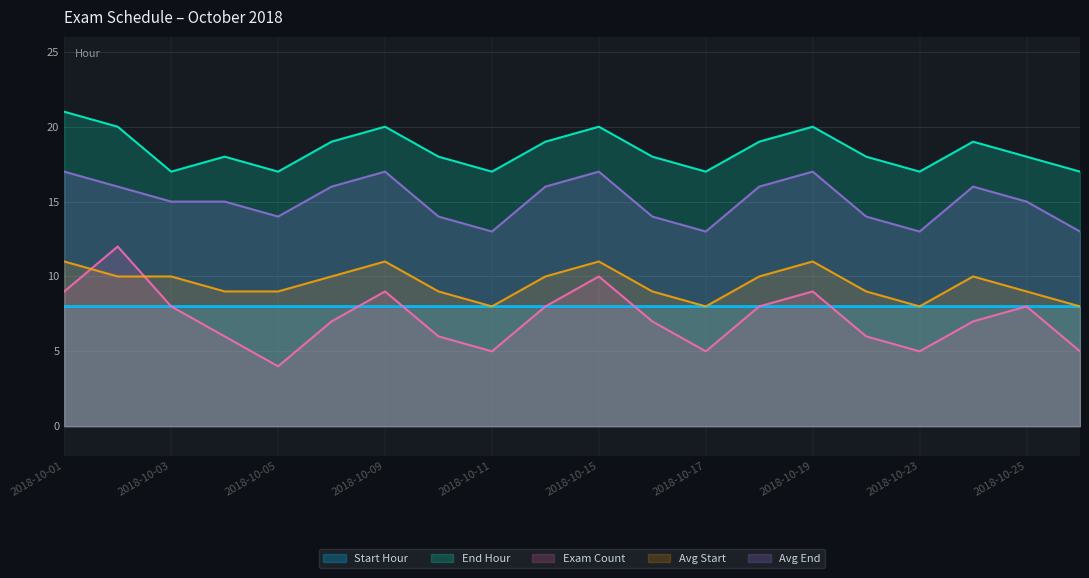

What is the sum of the End Hour values at 2018-10-19 and 2018-10-01?

41